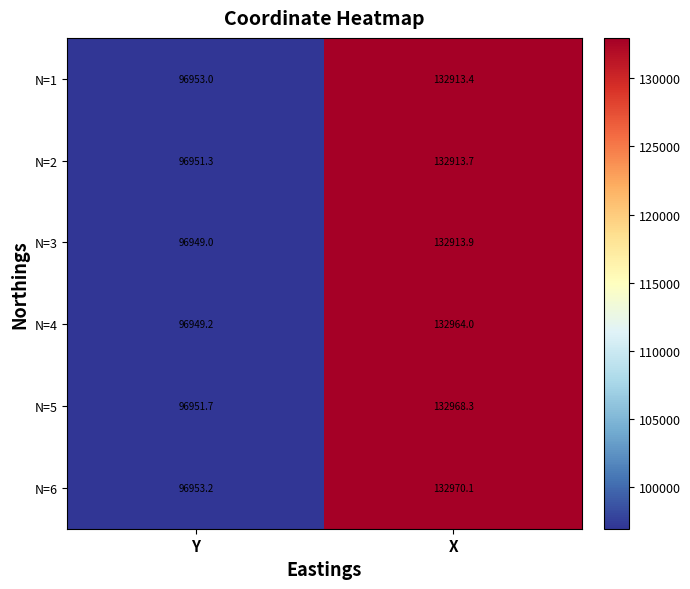

Read the N=6 value at X.

132970.1